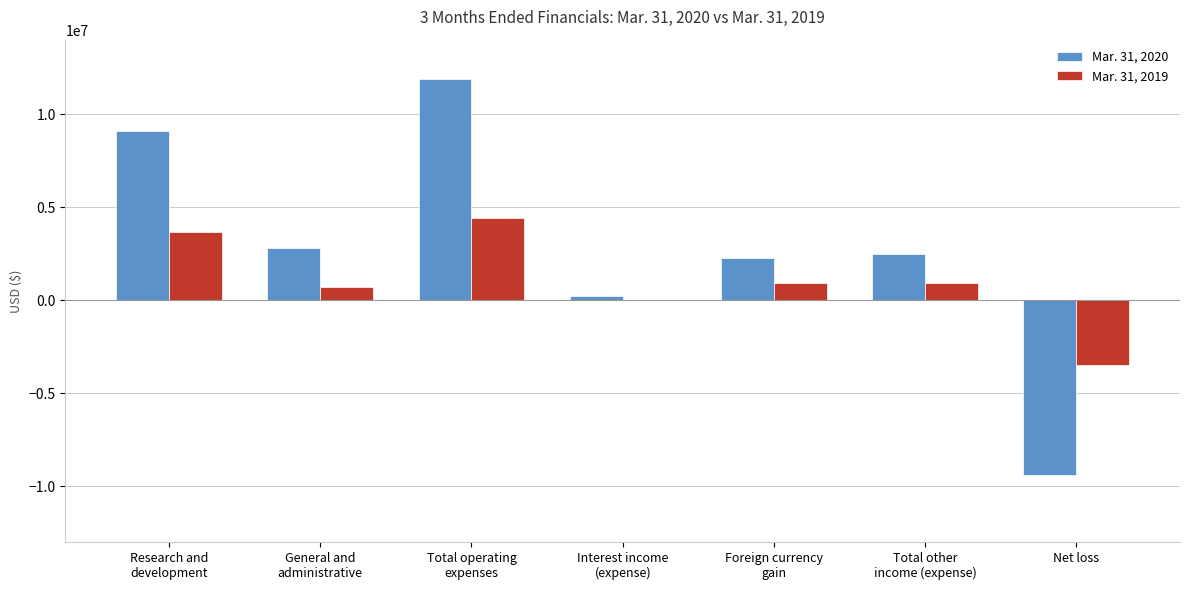

The value of Mar. 31, 2019 at Net loss is -3475202. True or false?

True